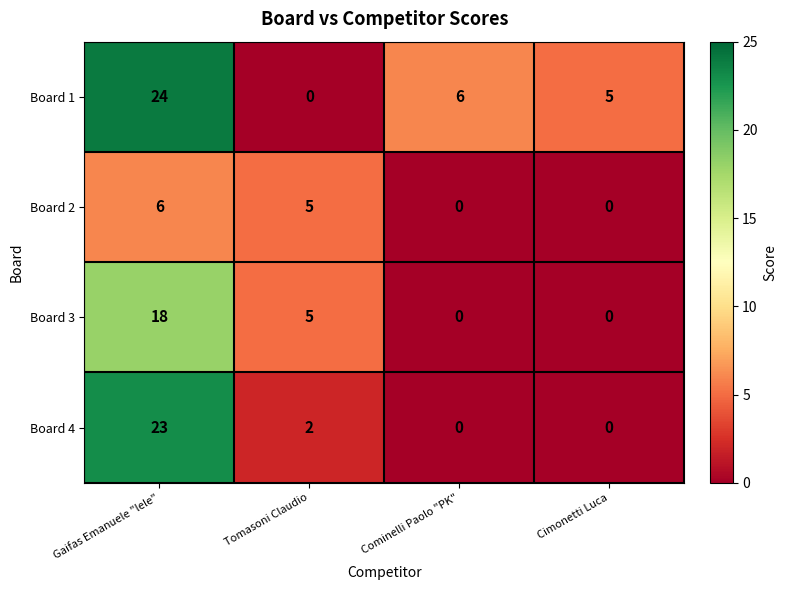

What is the spread (max minus min) of values at Cominelli Paolo "PK"?

6